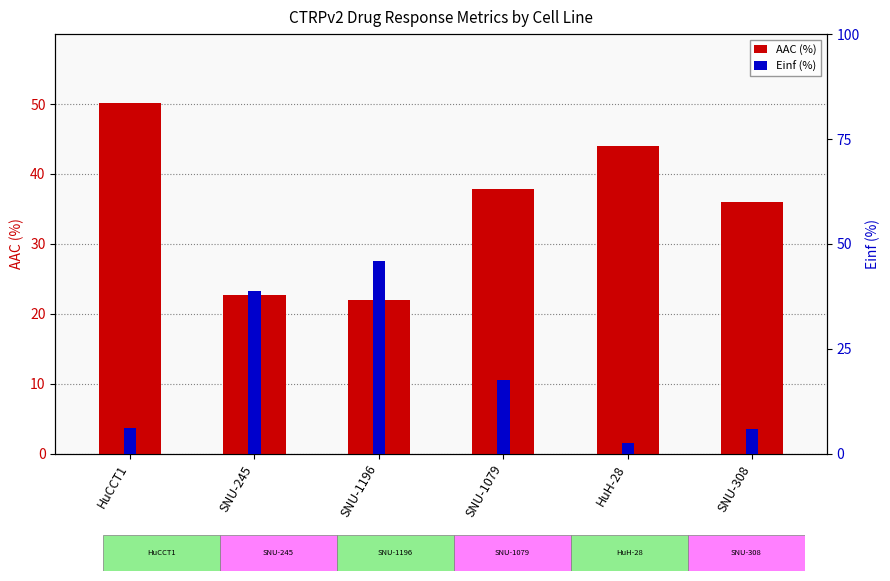

What is the value of the AAC (%) bar at the 5th from the left?

44.1